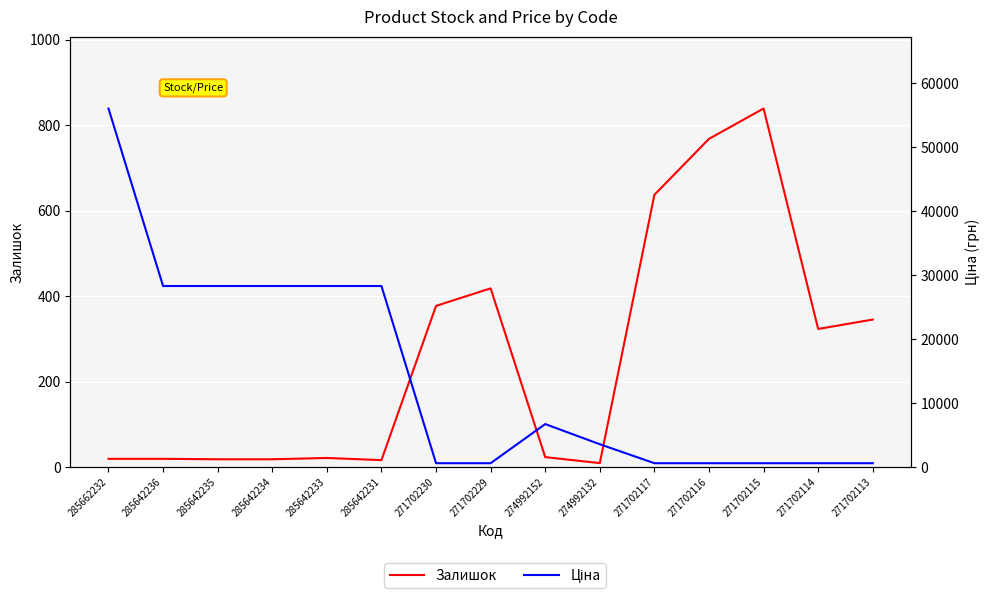

Which series ends up on top after the final intersection of Залишок and Ціна?

Ціна